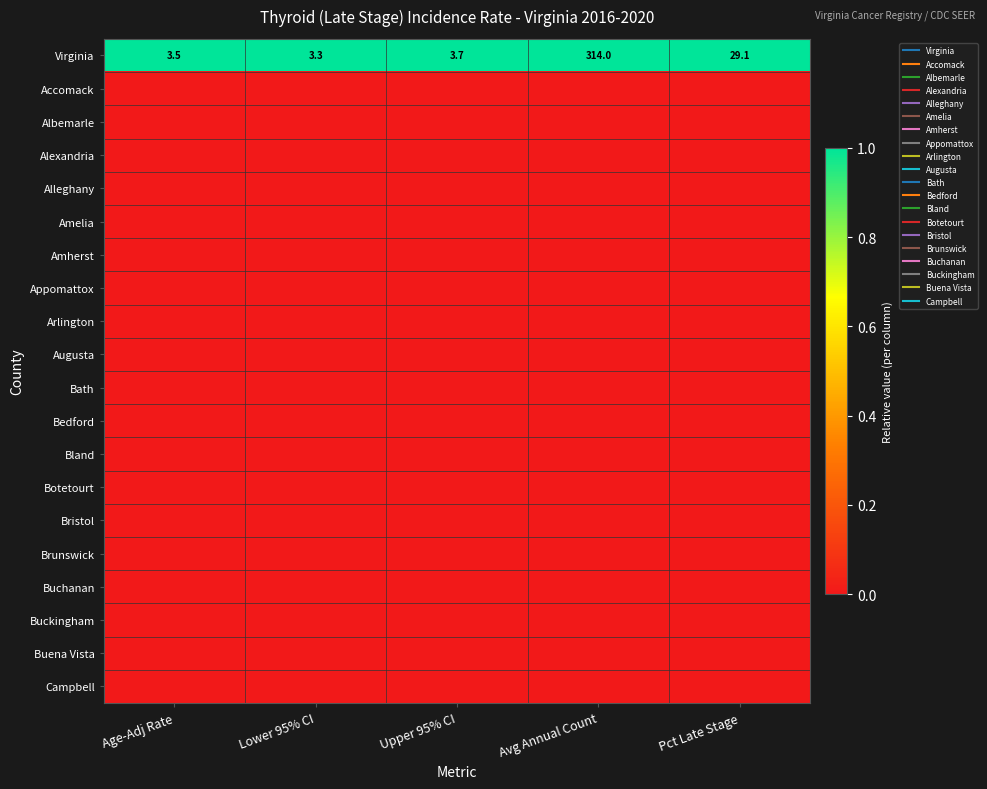

True or false: Amherst has a value of 0 at Lower 95% CI.

True